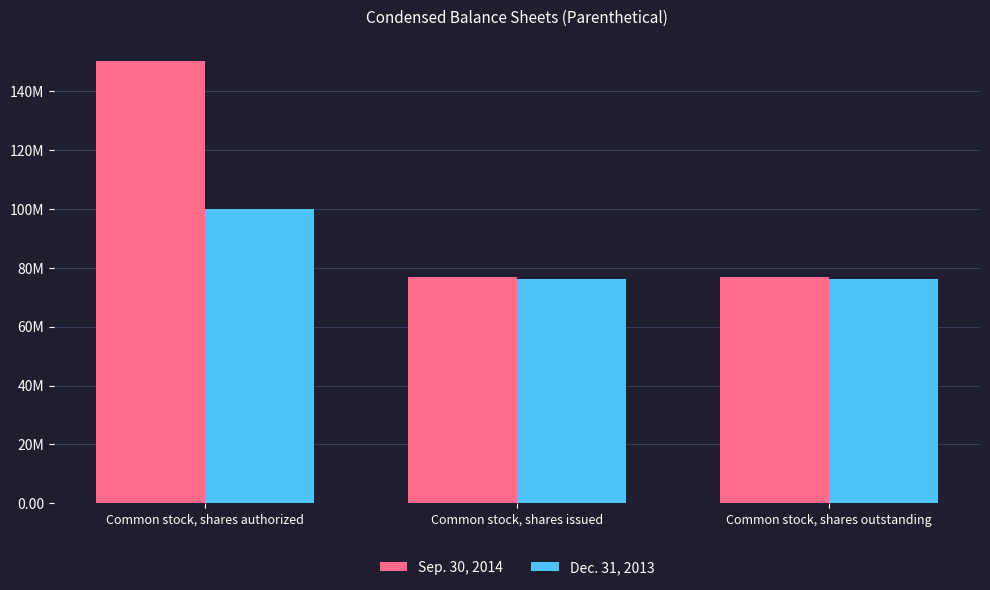

Are the bars grouped side by side (vs. stacked)?

Yes